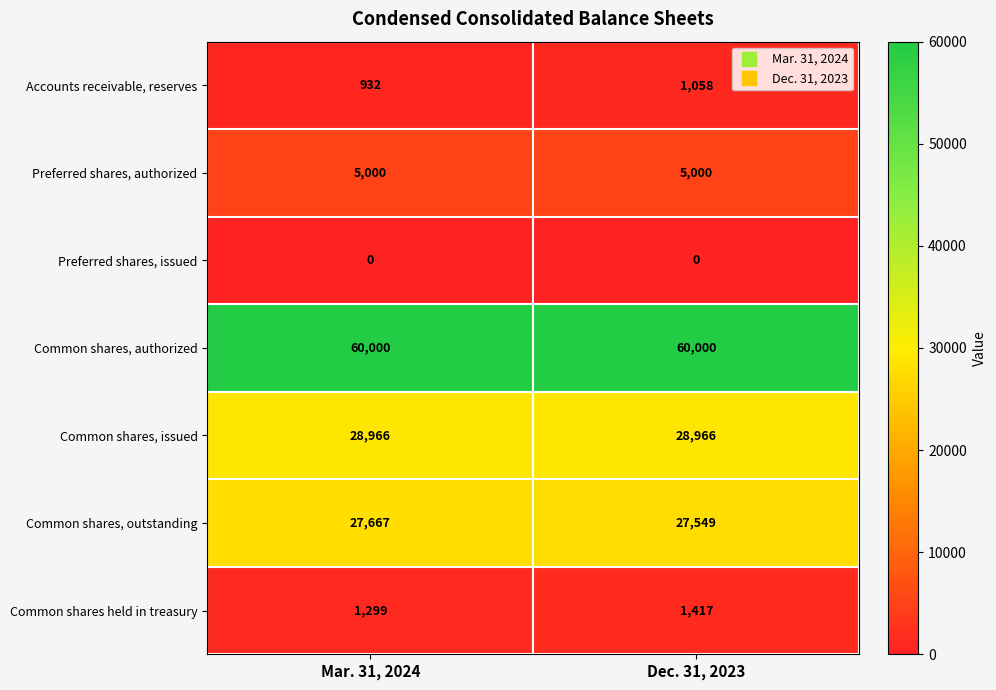

The Common shares, authorized series shows 98622 at Dec. 31, 2023. True or false?

False